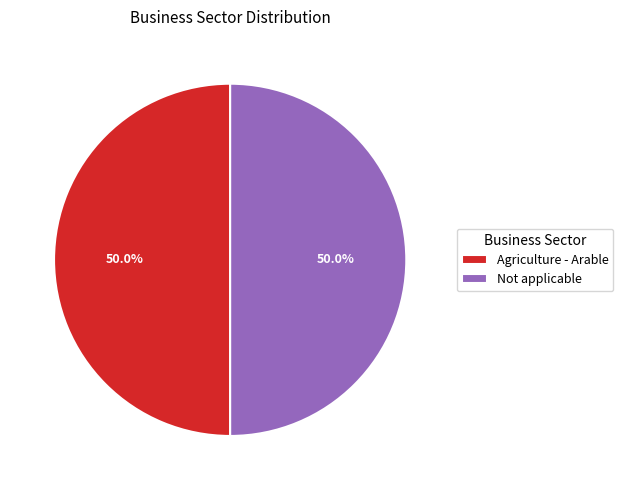

What is the ratio of the value at Not applicable to the value at Agriculture - Arable?

1.0